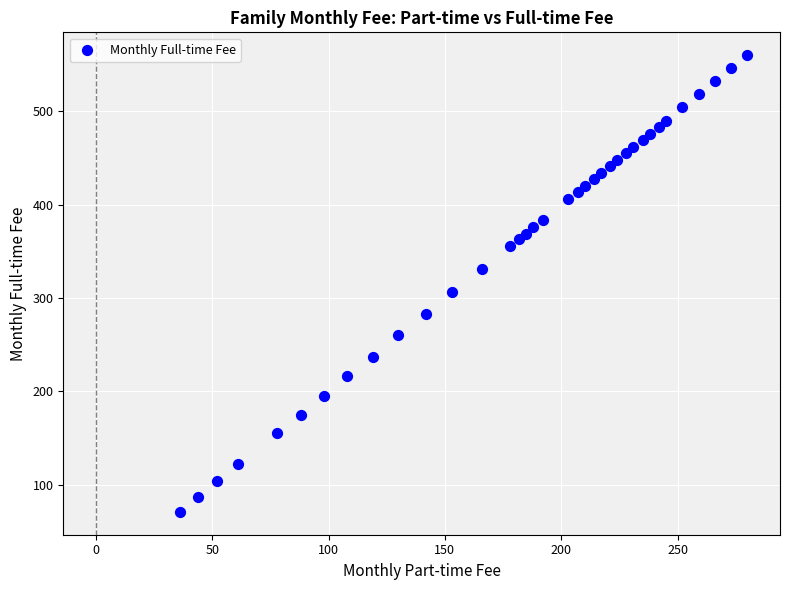

What Y value in the scatter plot is closest to 315?

306